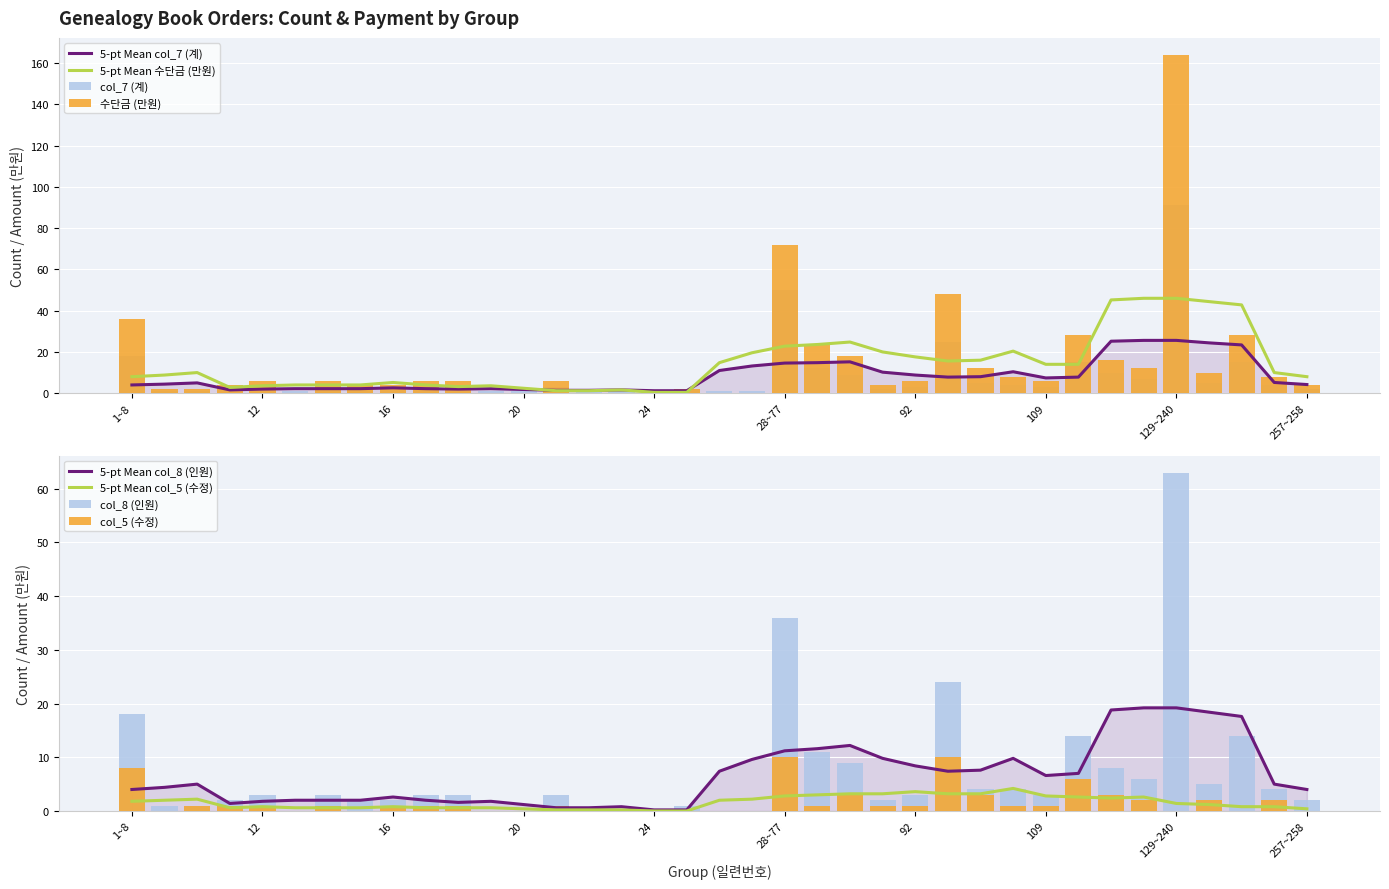

What is the value of the 수단금 (만원) bar at the 2nd from the left?

2